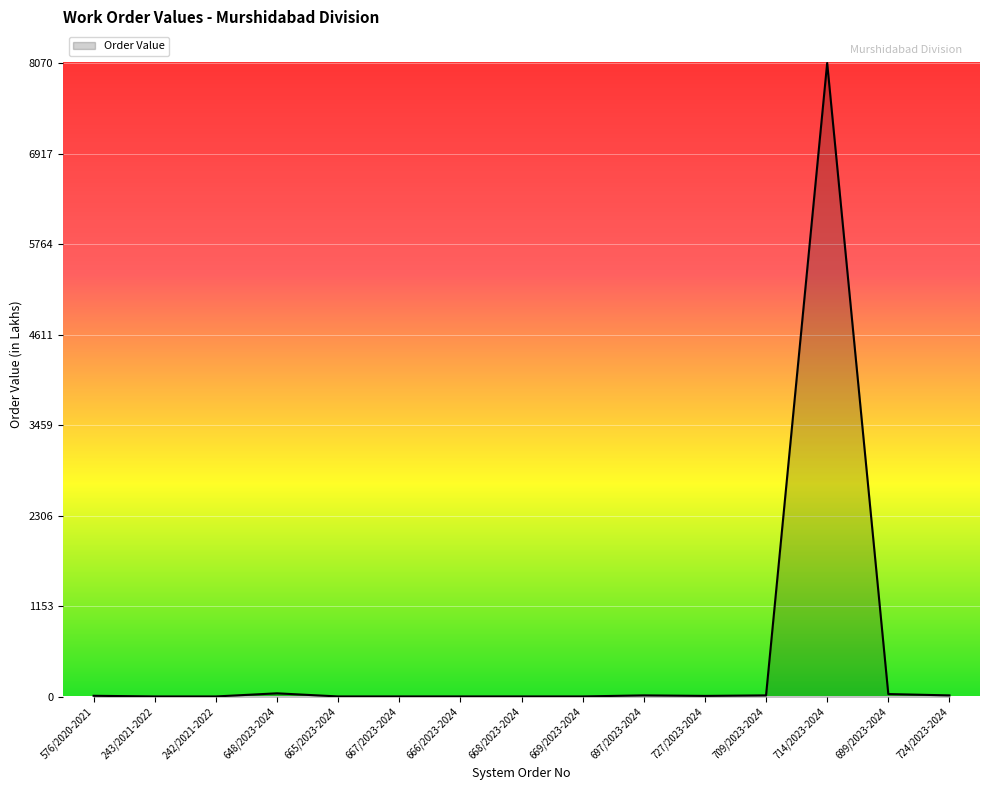

What is the difference between the maximum and minimum values?

8065.1